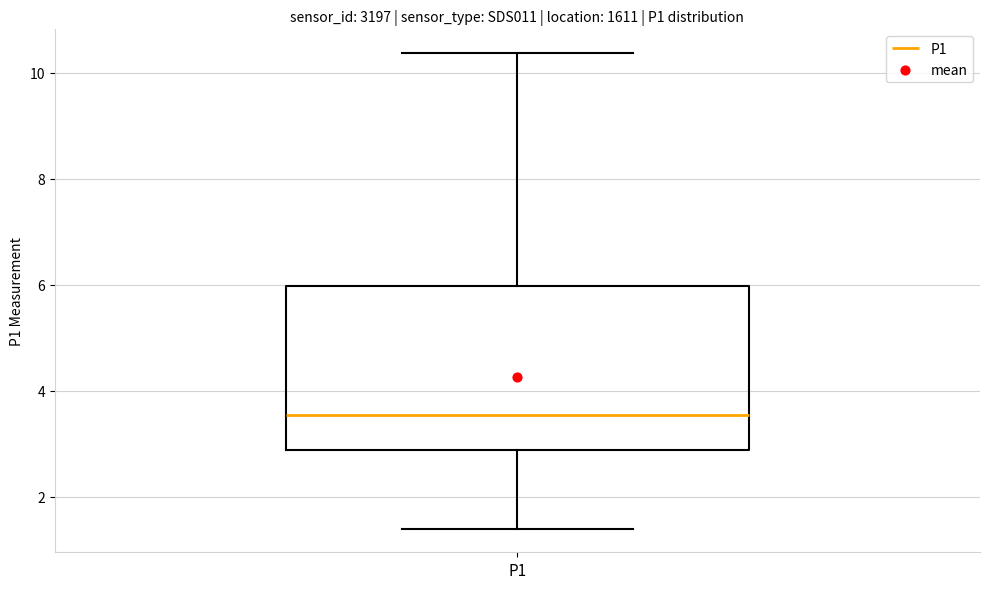

Transcribe this box plot: give where the median line is, the range the box spans, and where the two whiskers end, as read against the y-axis. The values are not printed on the chart, so give them approximately, as read against the axis.

median 3.6, box 2.8 to 6.0, whiskers 1.4 to 10.4